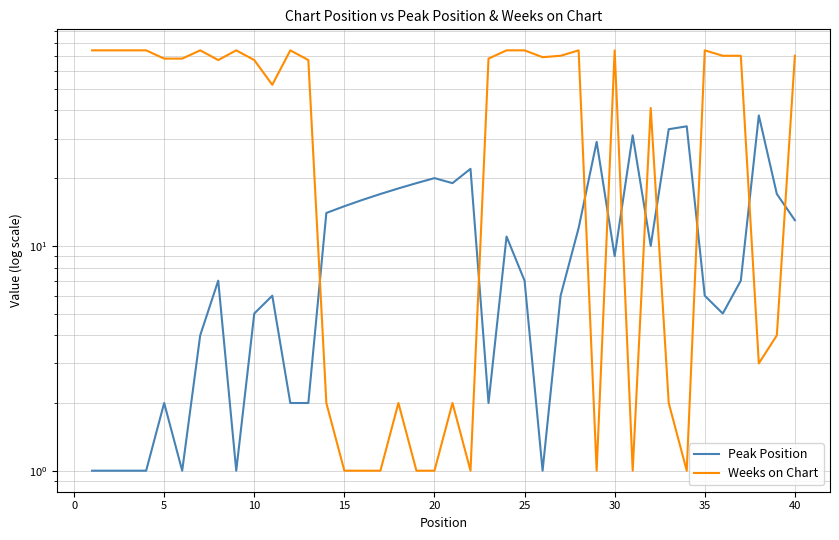

How many categories are shown in the chart?

40